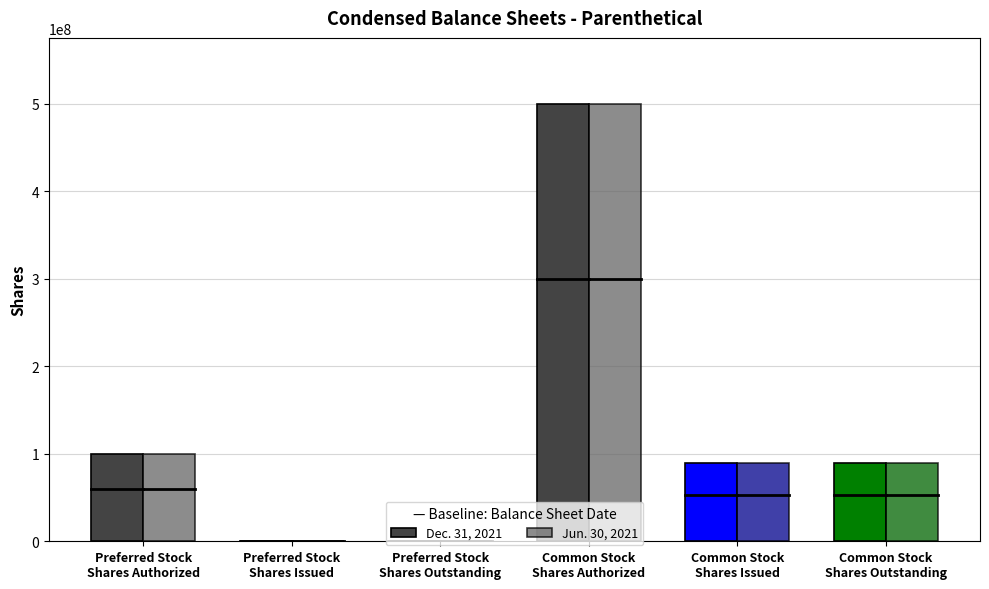

What is the greatest value displayed?

500000000